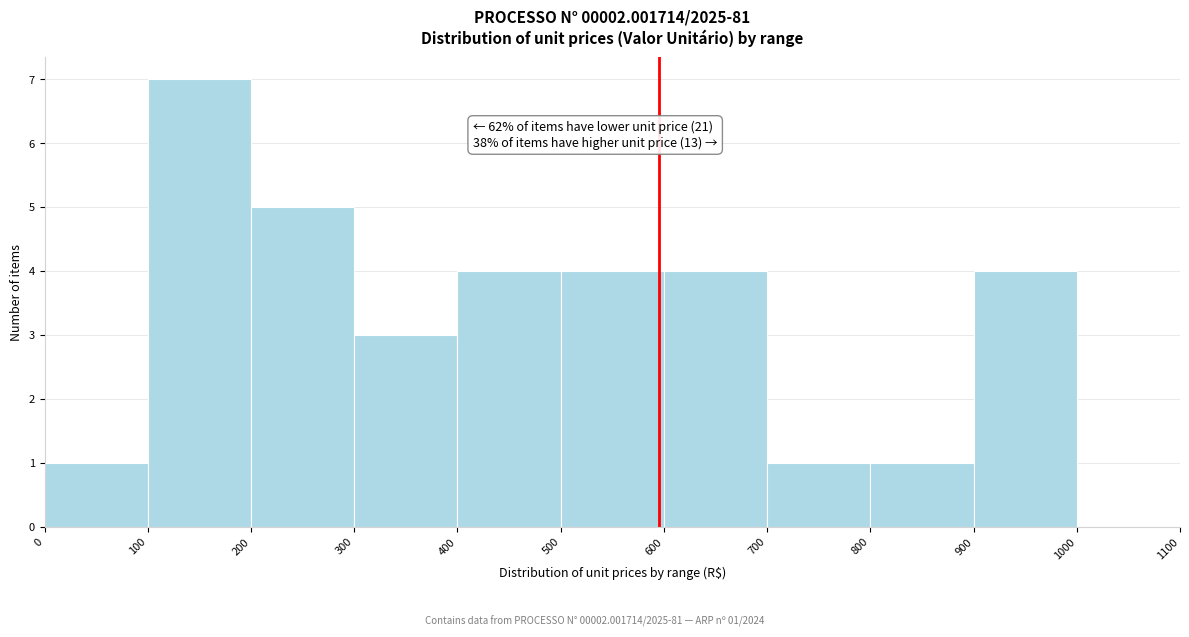

Over which range of the x-axis is the bar tallest?

100 to 200